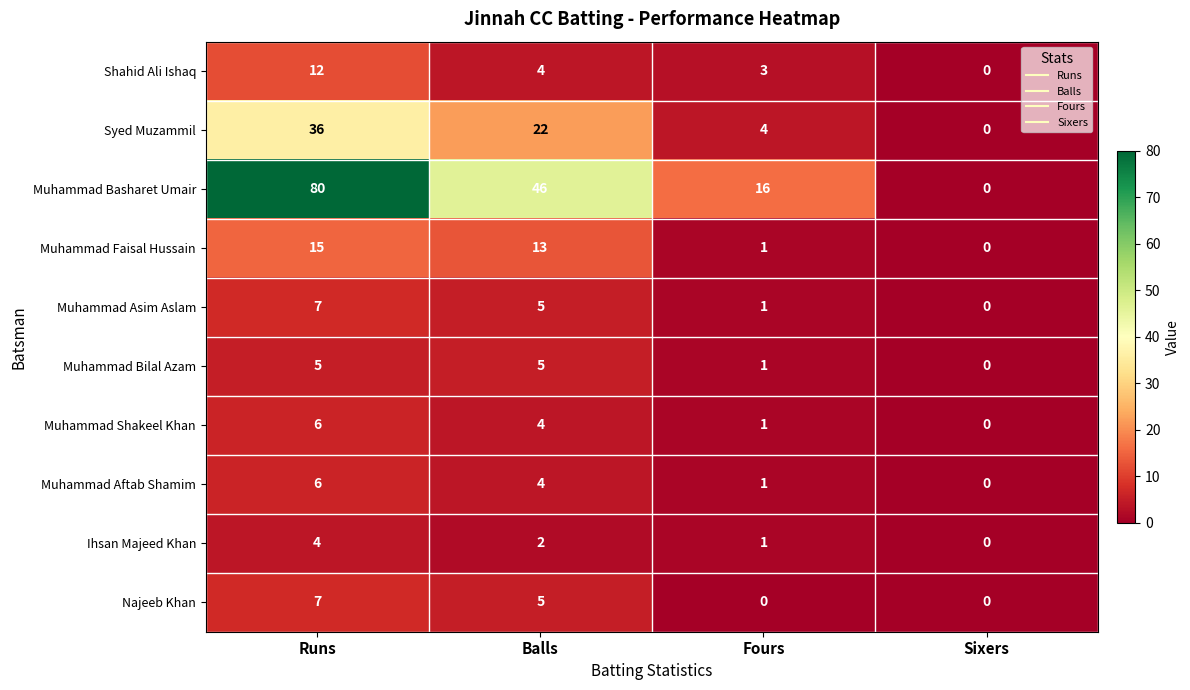

True or false: Muhammad Bilal Azam has a value of 2 at Fours.

False